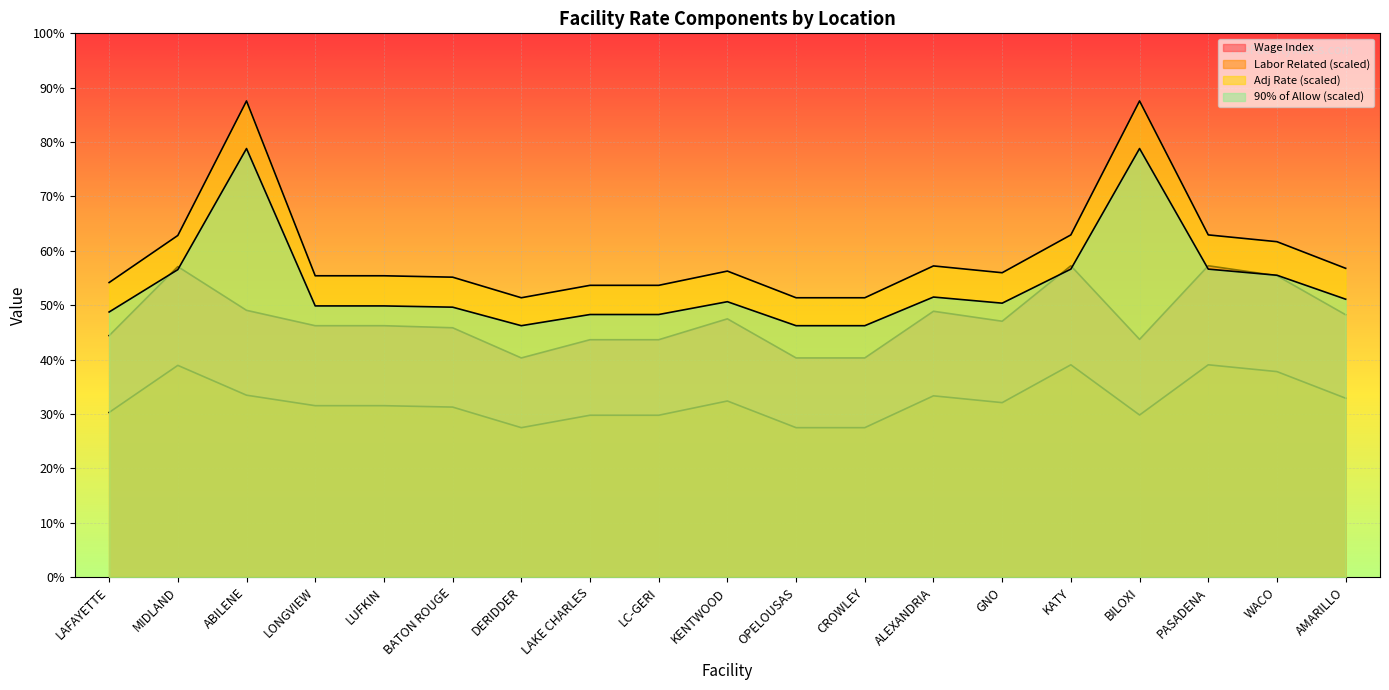

The value of 90% of Allow (scaled) at KATY is 793.0. True or false?

True